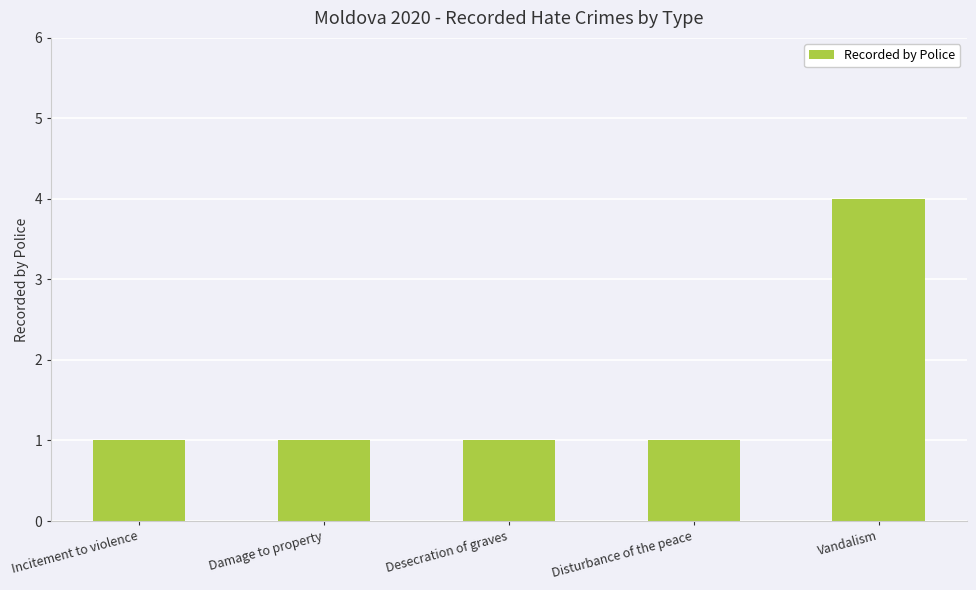

What is the smallest value displayed?

1